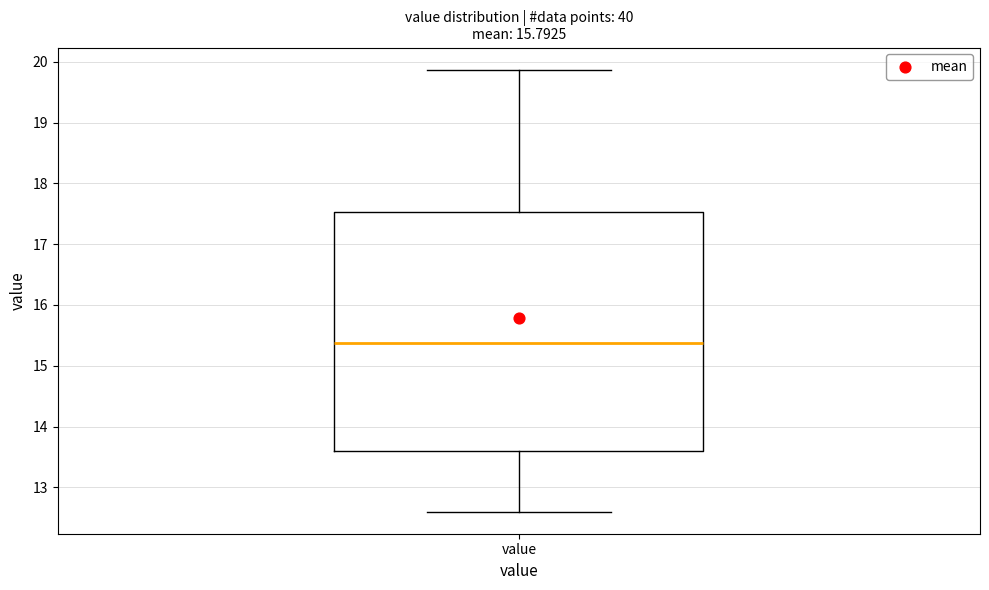

Transcribe this box plot: give where the median line is, the range the box spans, and where the two whiskers end, as read against the y-axis. The values are not printed on the chart, so give them approximately, as read against the axis.

median 15.4, box 13.6 to 17.5, whiskers 12.6 to 19.9